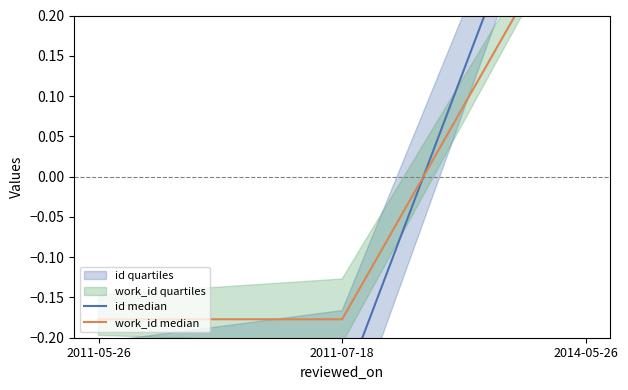

True or false: work_id median has a value of -0.2 at 2011-07-18.

True